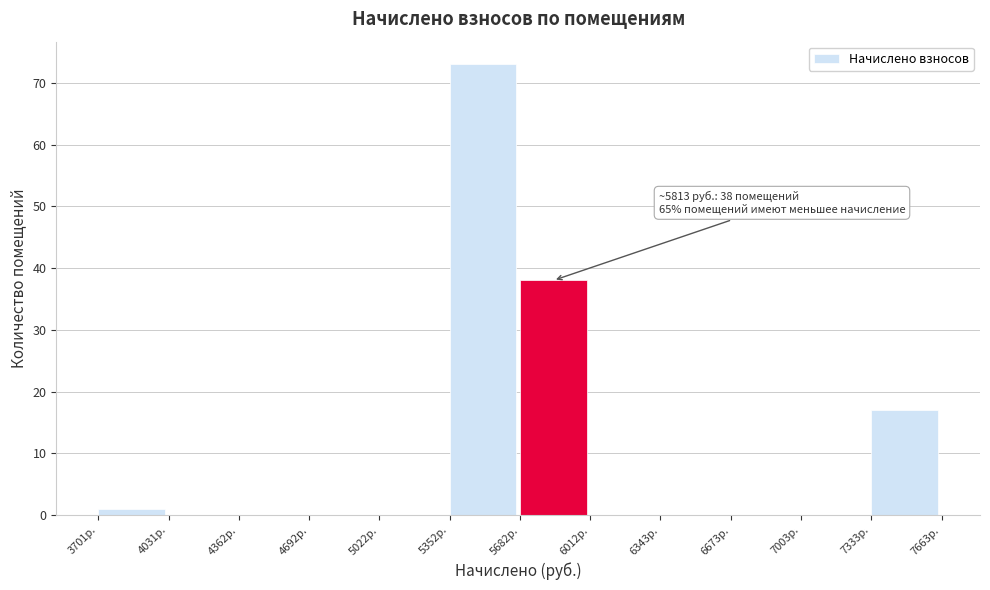

Over which range of the x-axis is the bar tallest?

5350 to 5700